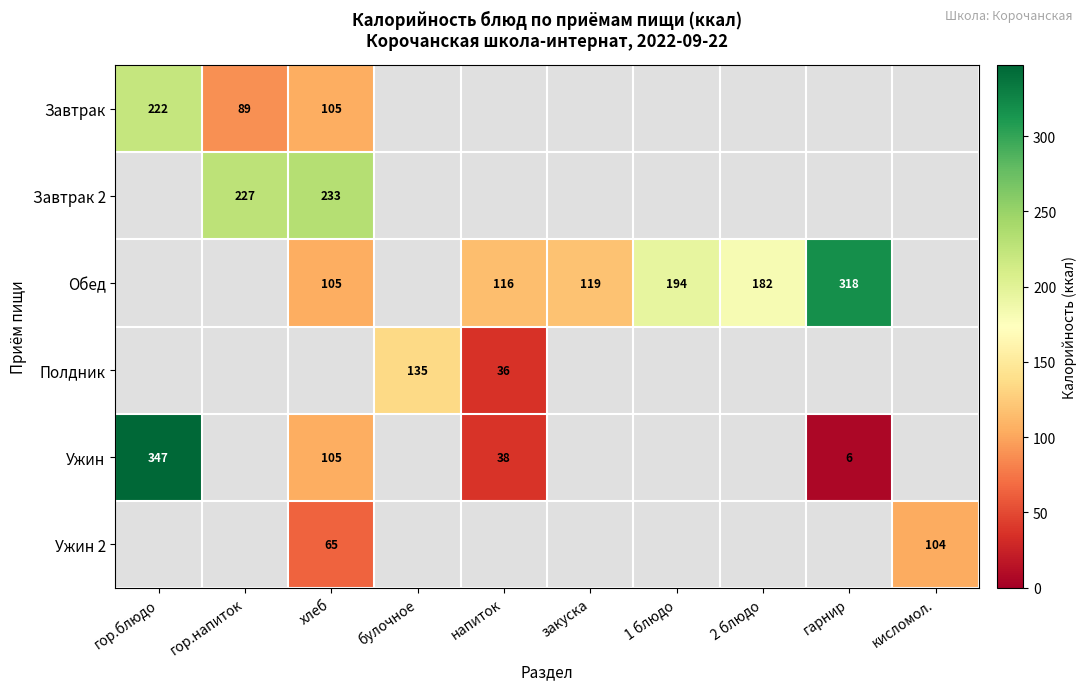

The value of Ужин at хлеб is 54. True or false?

False